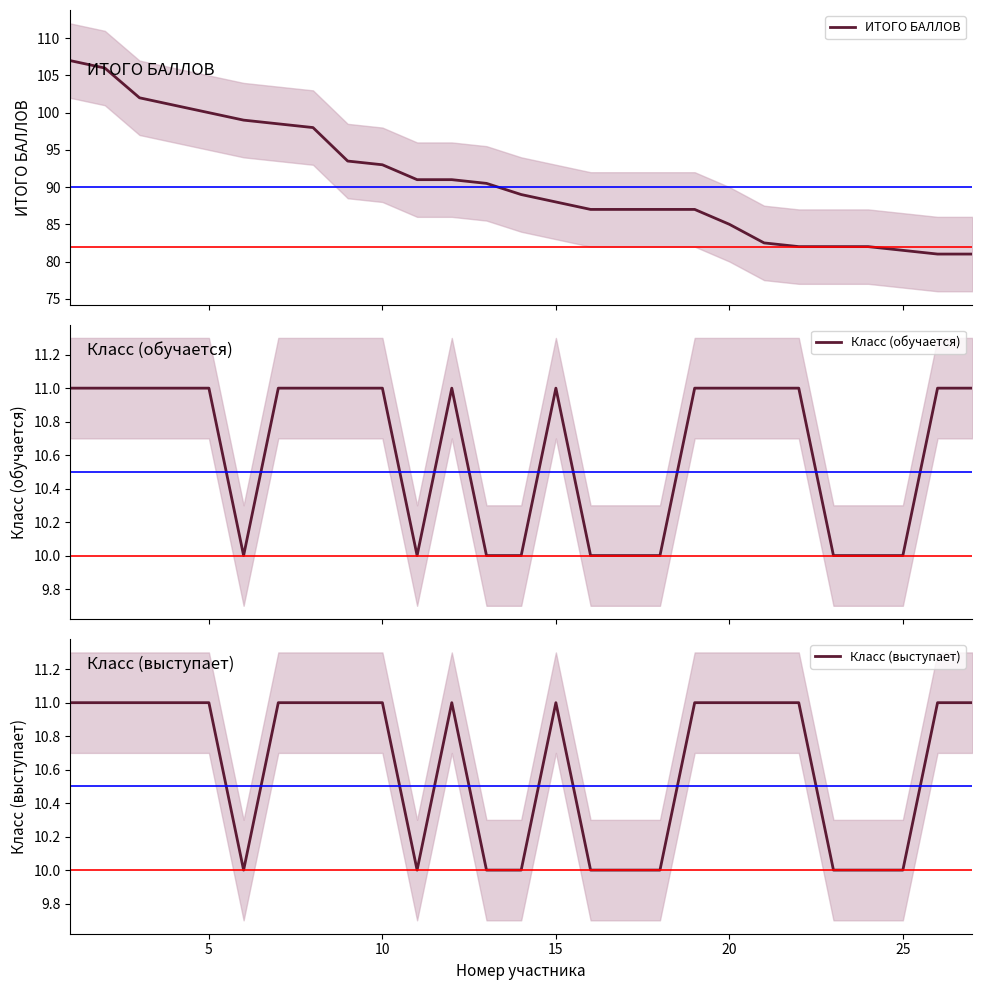

What are all the series names shown in the legend?

ИТОГО БАЛЛОВ, Класс (обучается), Класс (выступает)